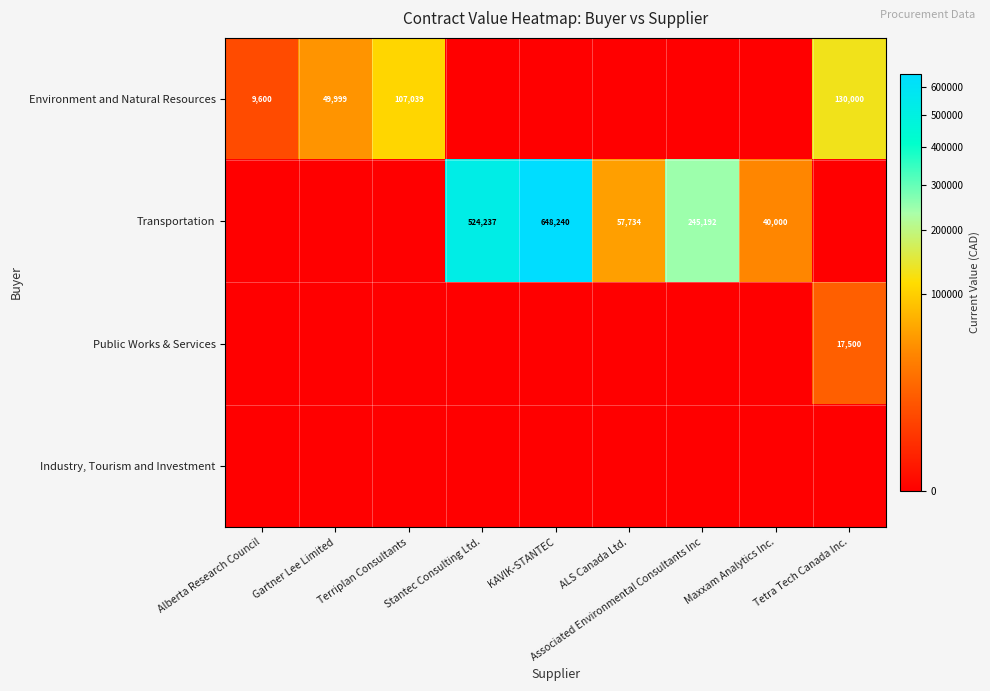

The value of Transportation at ALS Canada Ltd. is 57734. True or false?

True